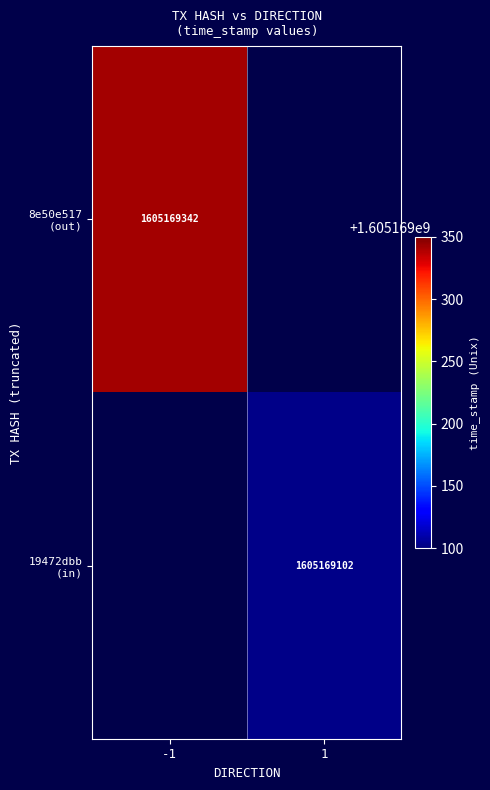

Rank the series at direction from lowest to highest value.

8e50e517904e553472a8c619942c2559aa39926, 19472dbb80a7f445dc8b50322116ba2c2fca429